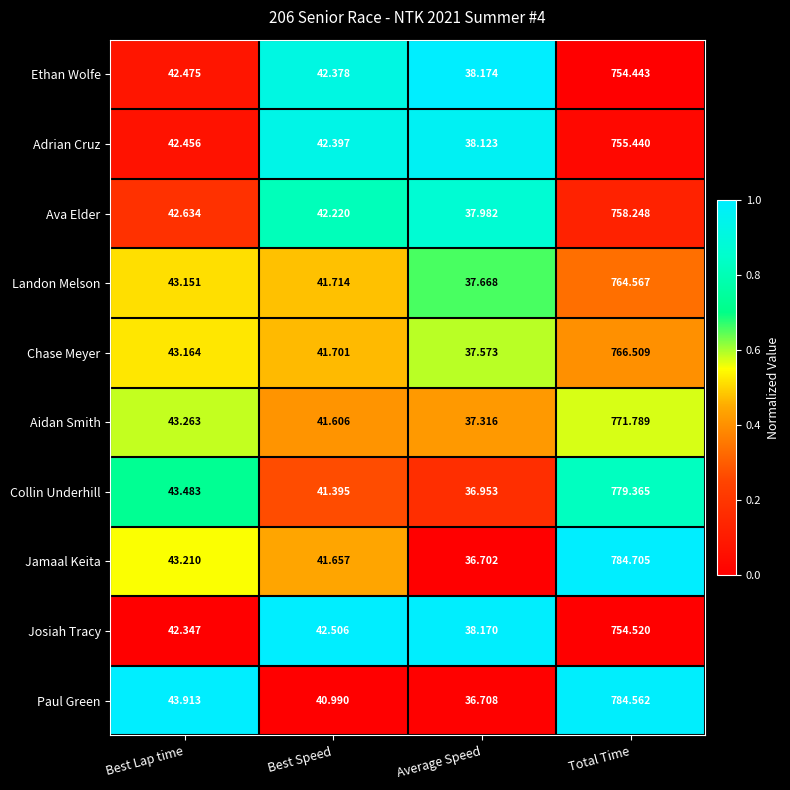

List the series in order of their peak value, lowest first.

Ethan Wolfe, Josiah Tracy, Adrian Cruz, Ava Elder, Landon Melson, Chase Meyer, Aidan Smith, Collin Underhill, Paul Green, Jamaal Keita